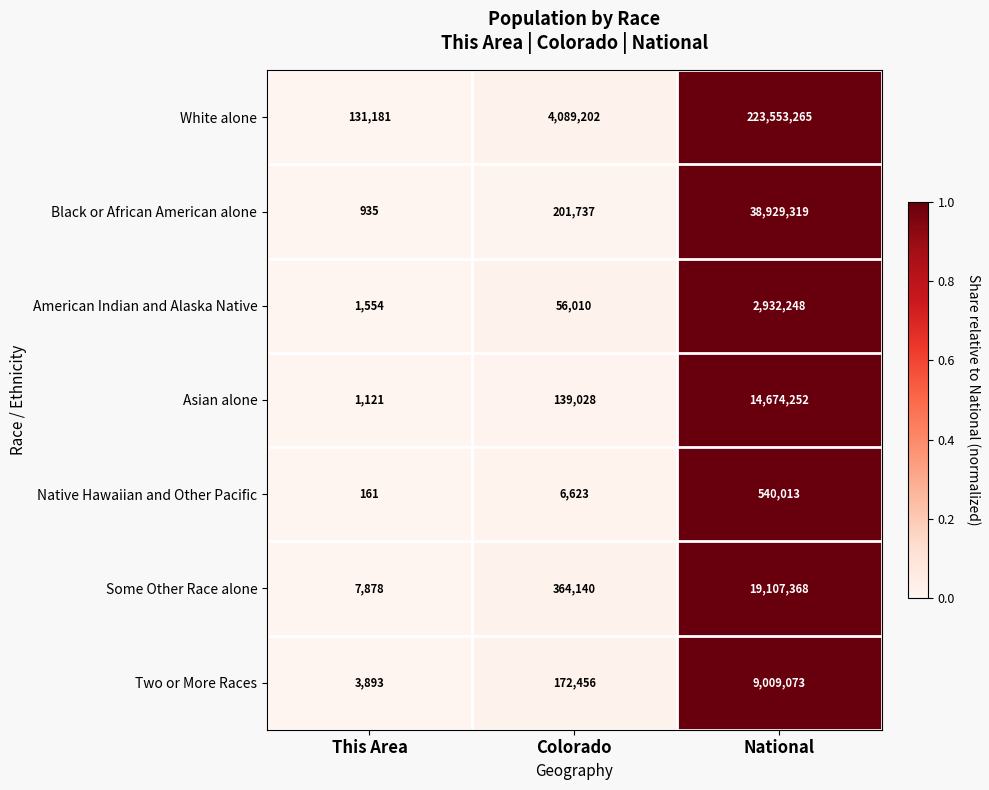

What is the difference between the American Indian and Alaska Native values at Colorado and This Area?

54456